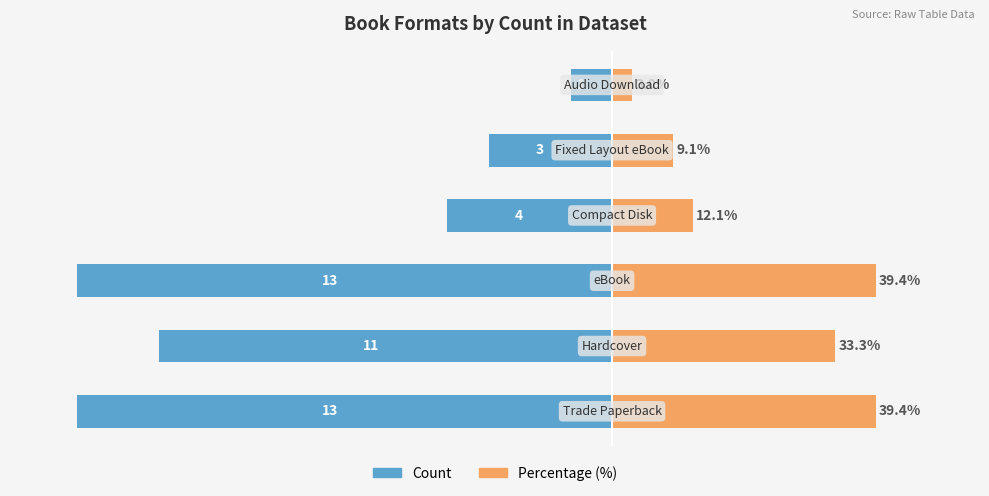

What are all the series names shown in the legend?

Count, Percentage (%)